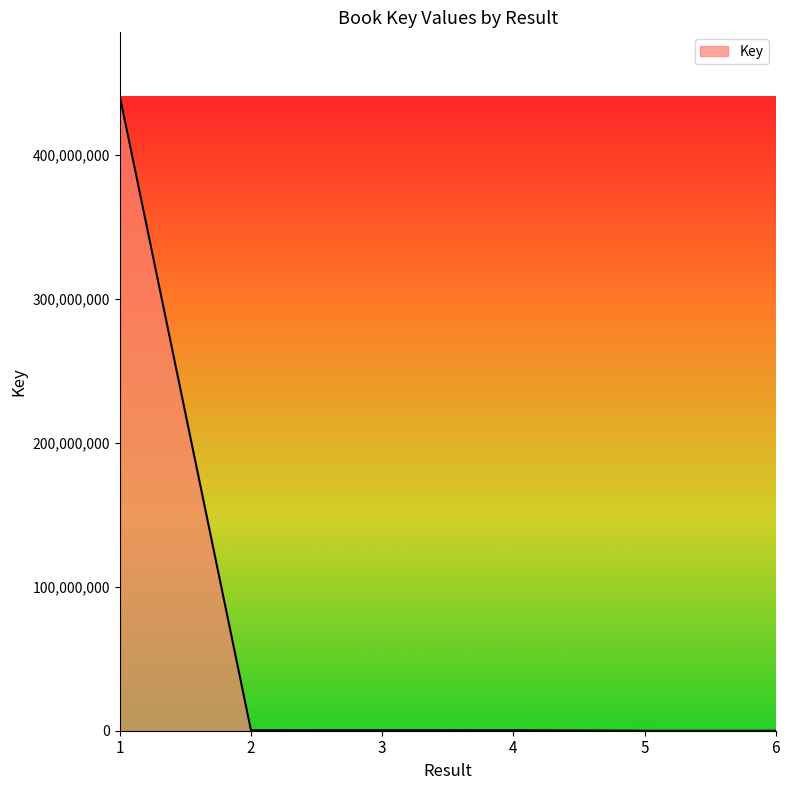

True or false: there are more than 0 points higher than both neighbors.

True